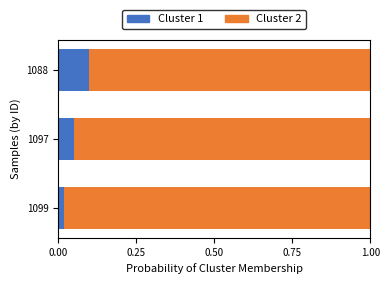

True or false: Cluster 1 has a value of 0.0 at 1088.

False